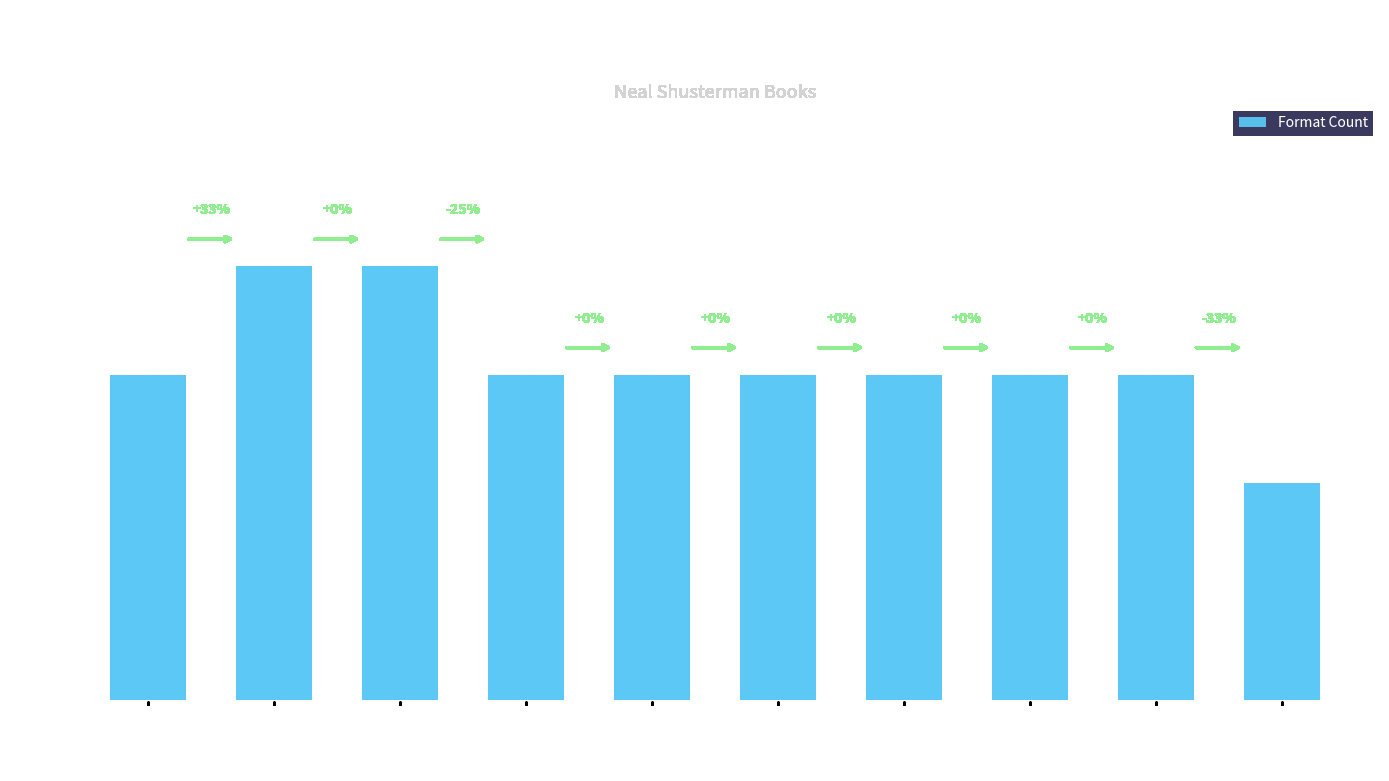

Count the number of data series in this chart.

1